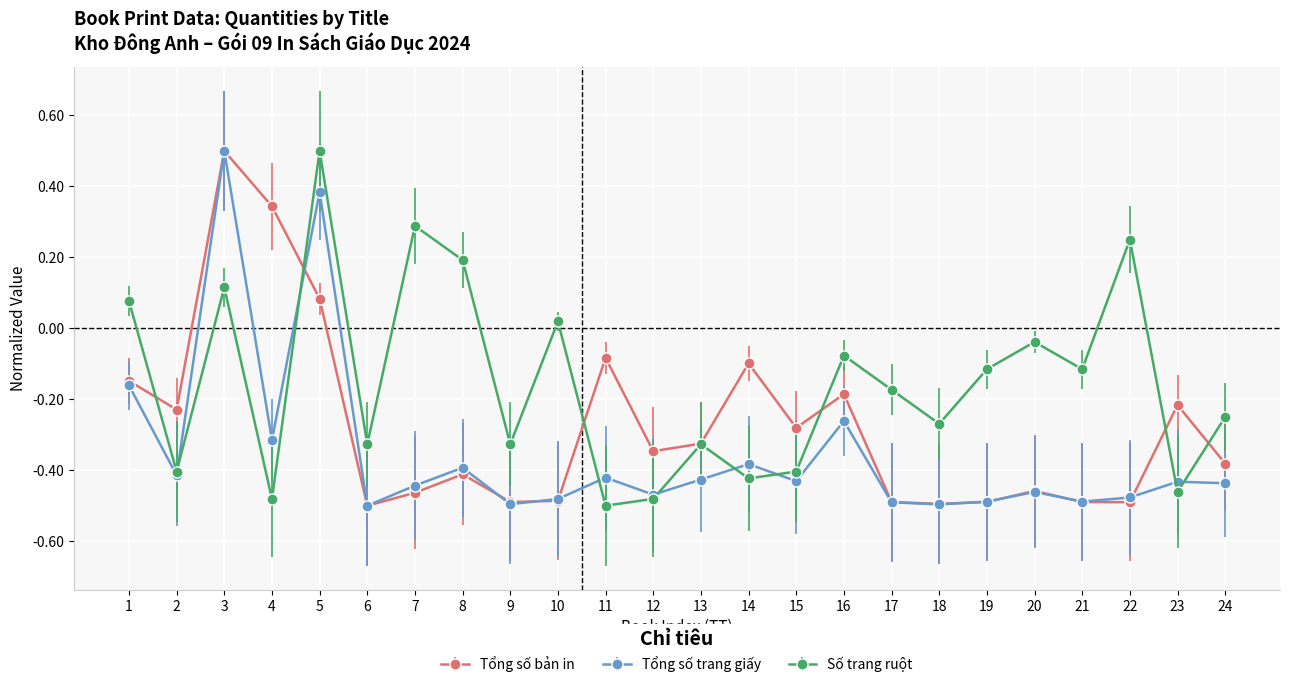

The Số trang ruột series shows 0.4 at 22. True or false?

False